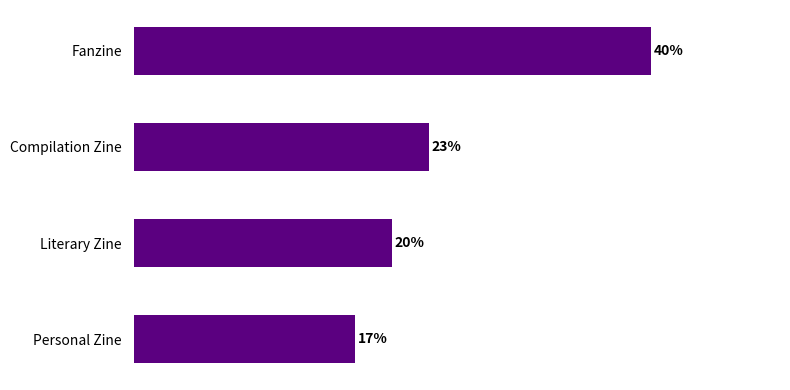

Where is the data nearest to the value 40?

Compilation Zine